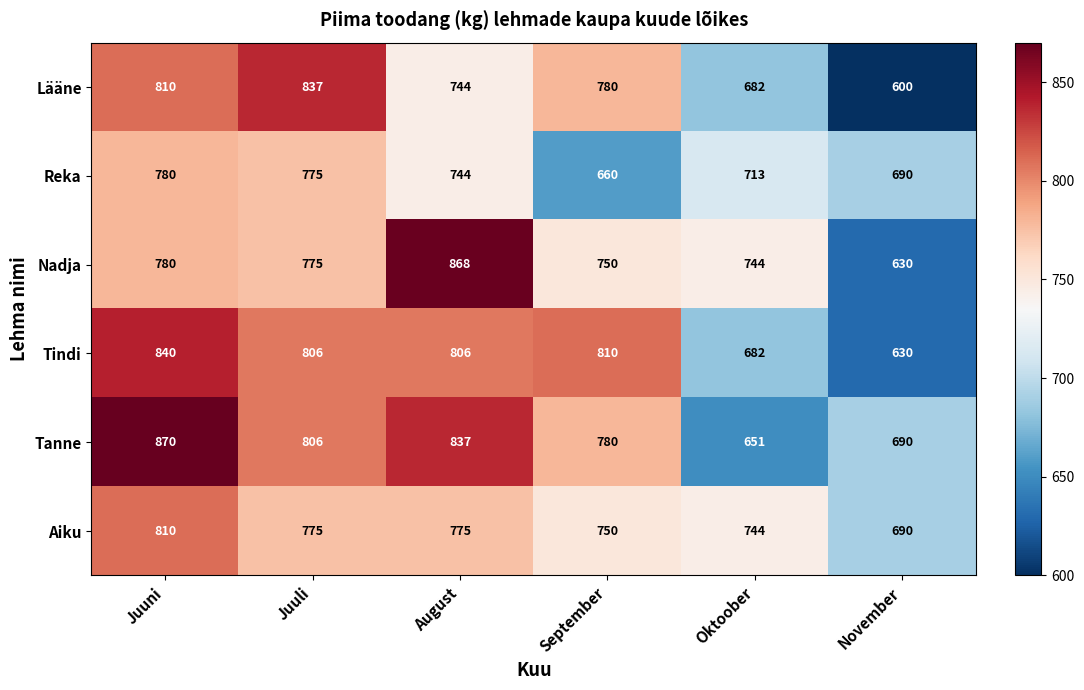

How many values in the Reka series are below 744?

3